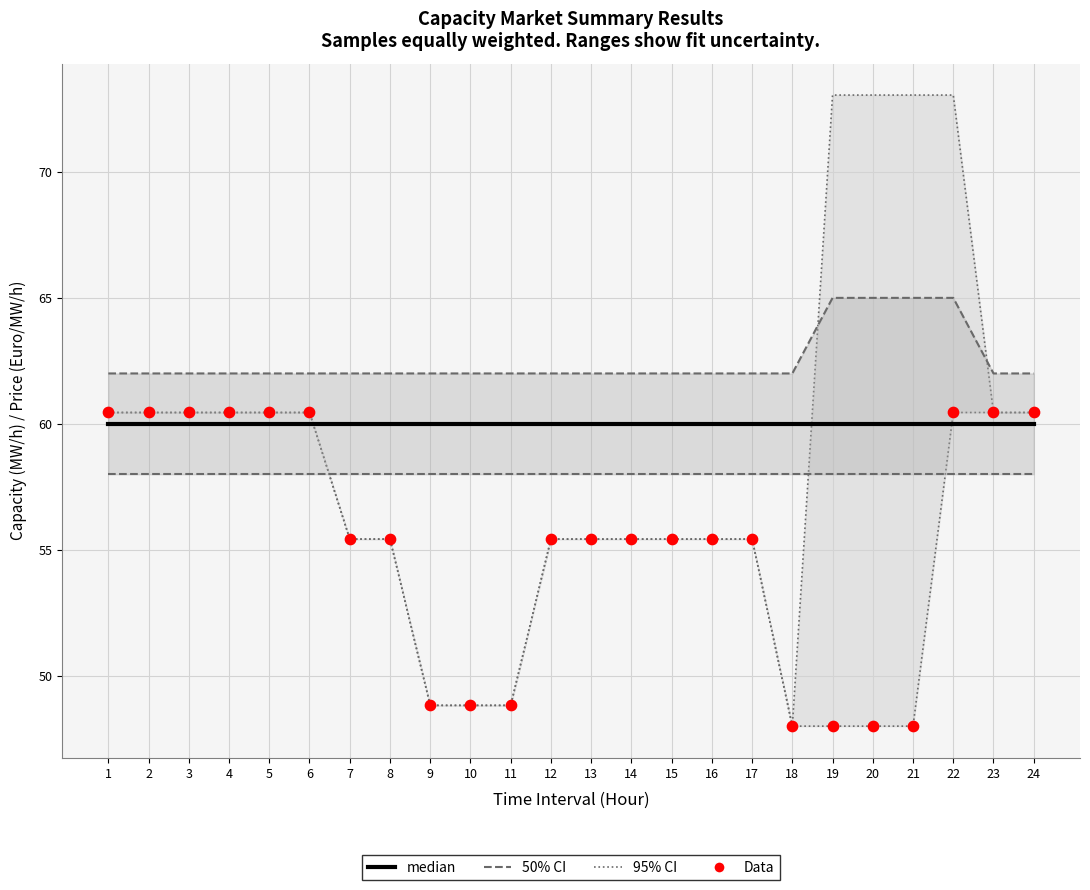

At how many categories does at least one series exceed 58?

24